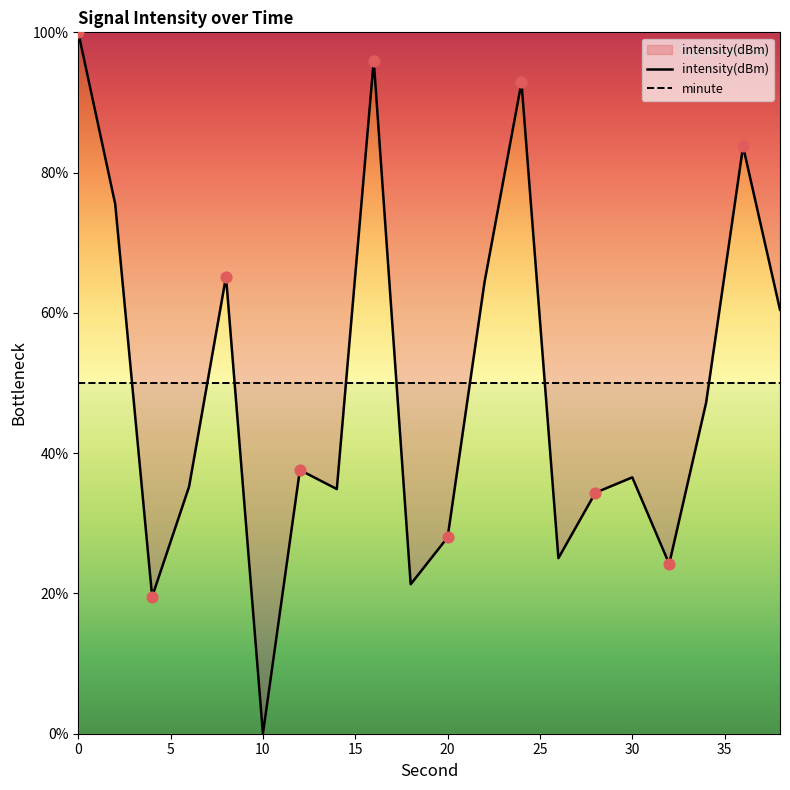

At how many categories does at least one series exceed 69?

5